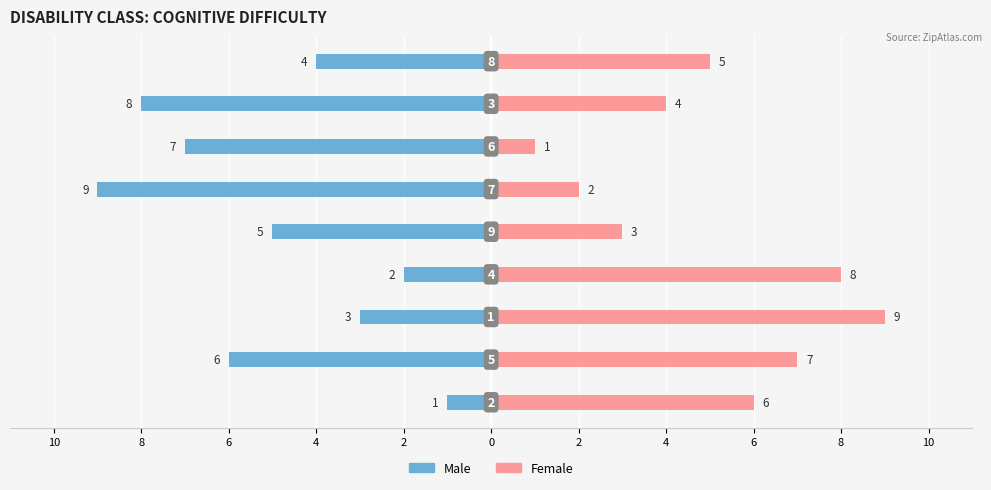

What is the value of the Female bar at the 6th from the left?

2